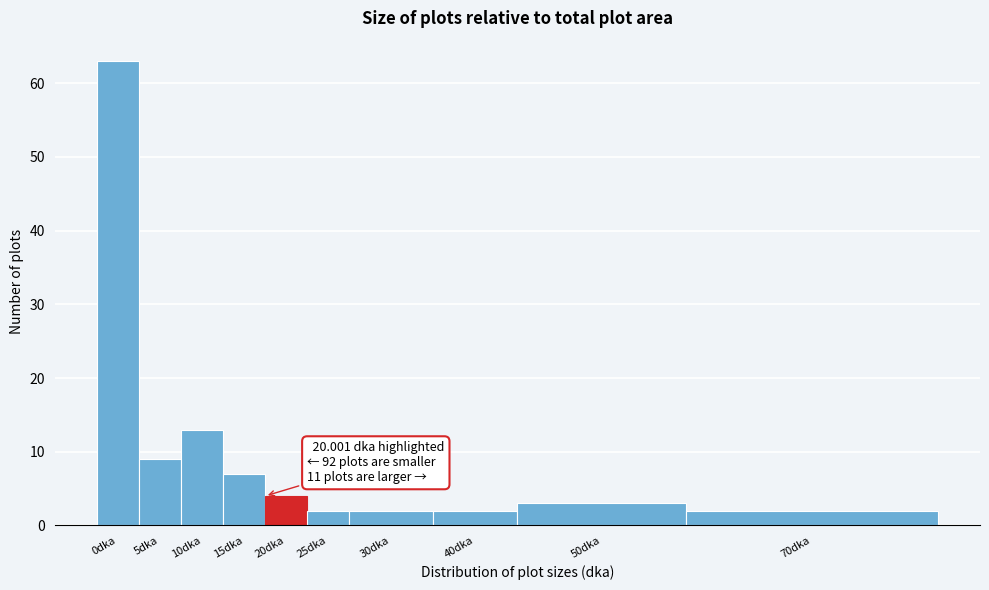

Reading right to left, list all the values displayed in this chart.

2	3	2	2	2	4	7	13	9	63